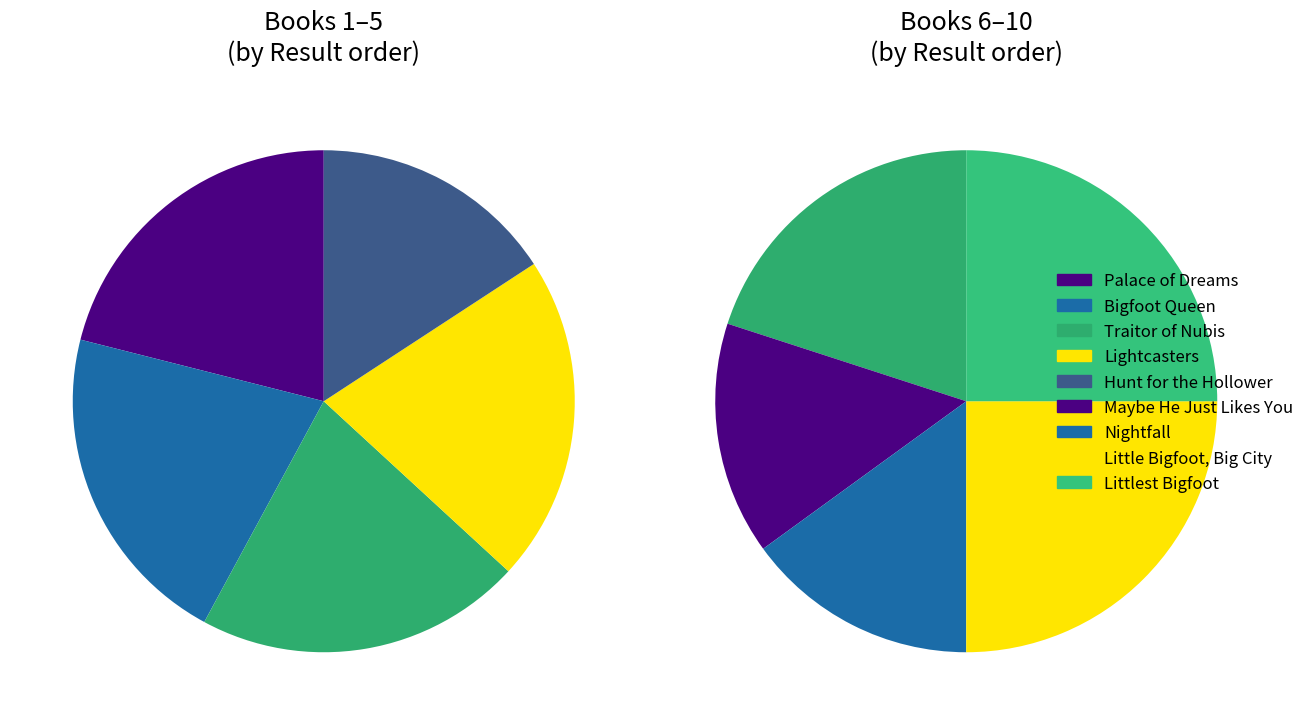

Rank the categories by value from lowest to highest.

Hunt for the Hollower, Maybe He Just Likes You, Nightfall, Palace of Dreams, Bigfoot Queen, Traitor of Nubis, Lightcasters, Sea of Always, Little Bigfoot, Big City, Littlest Bigfoot